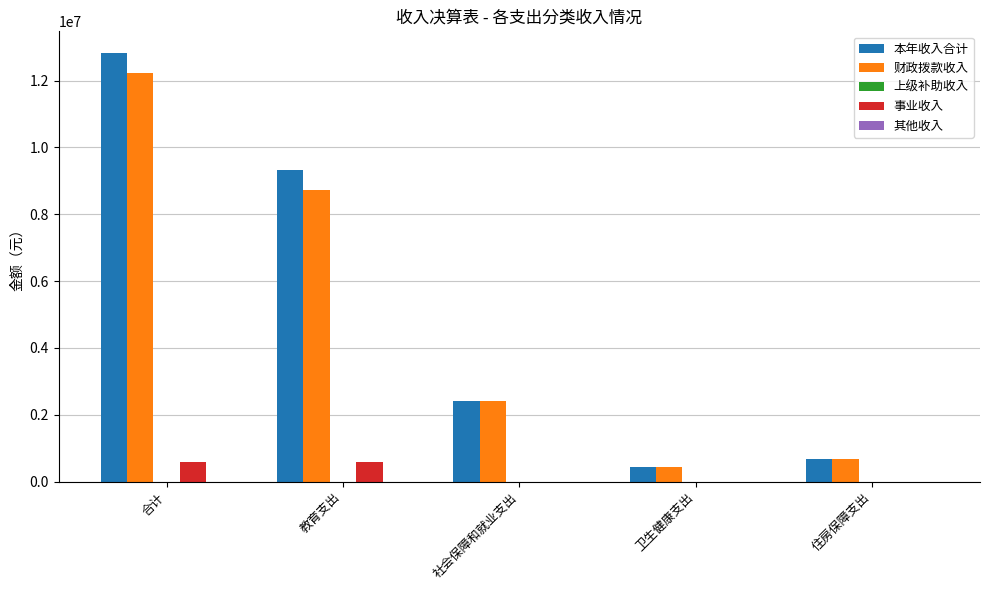

Is the value of 本年收入合计 at 社会保障和就业支出 greater than the value of 财政拨款收入 at 合计?

No